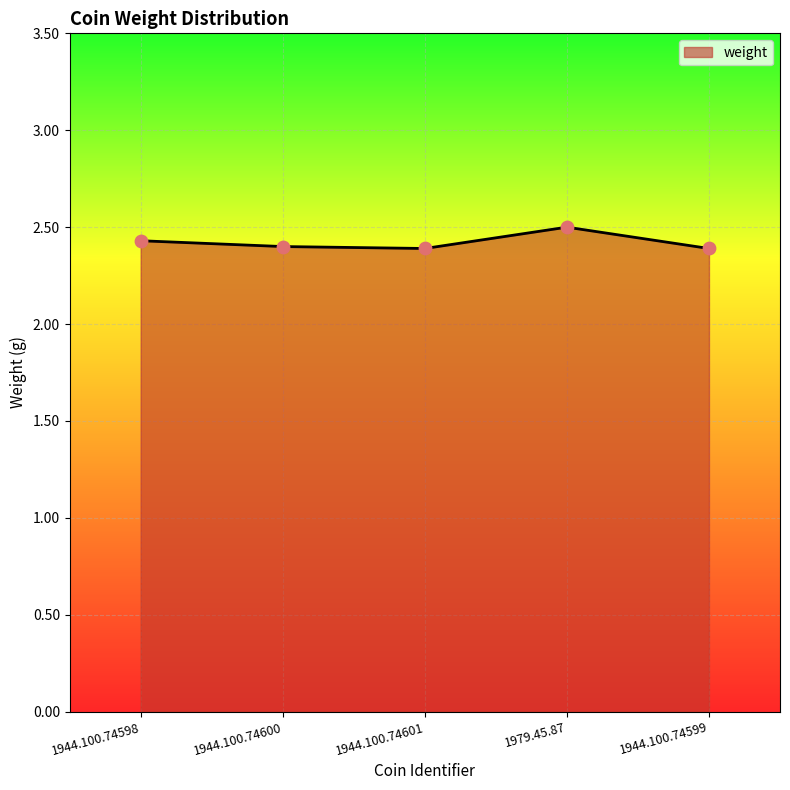

Which has a higher value, 1944.100.74601 or 1944.100.74598?

1944.100.74598